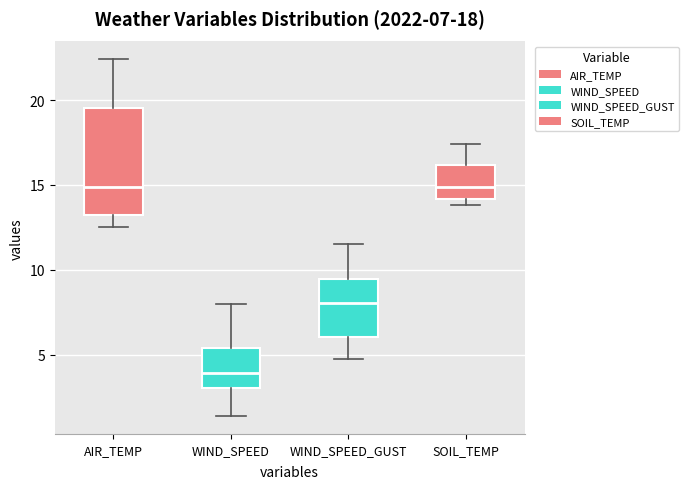

Which box's median line is the lowest?

WIND_SPEED